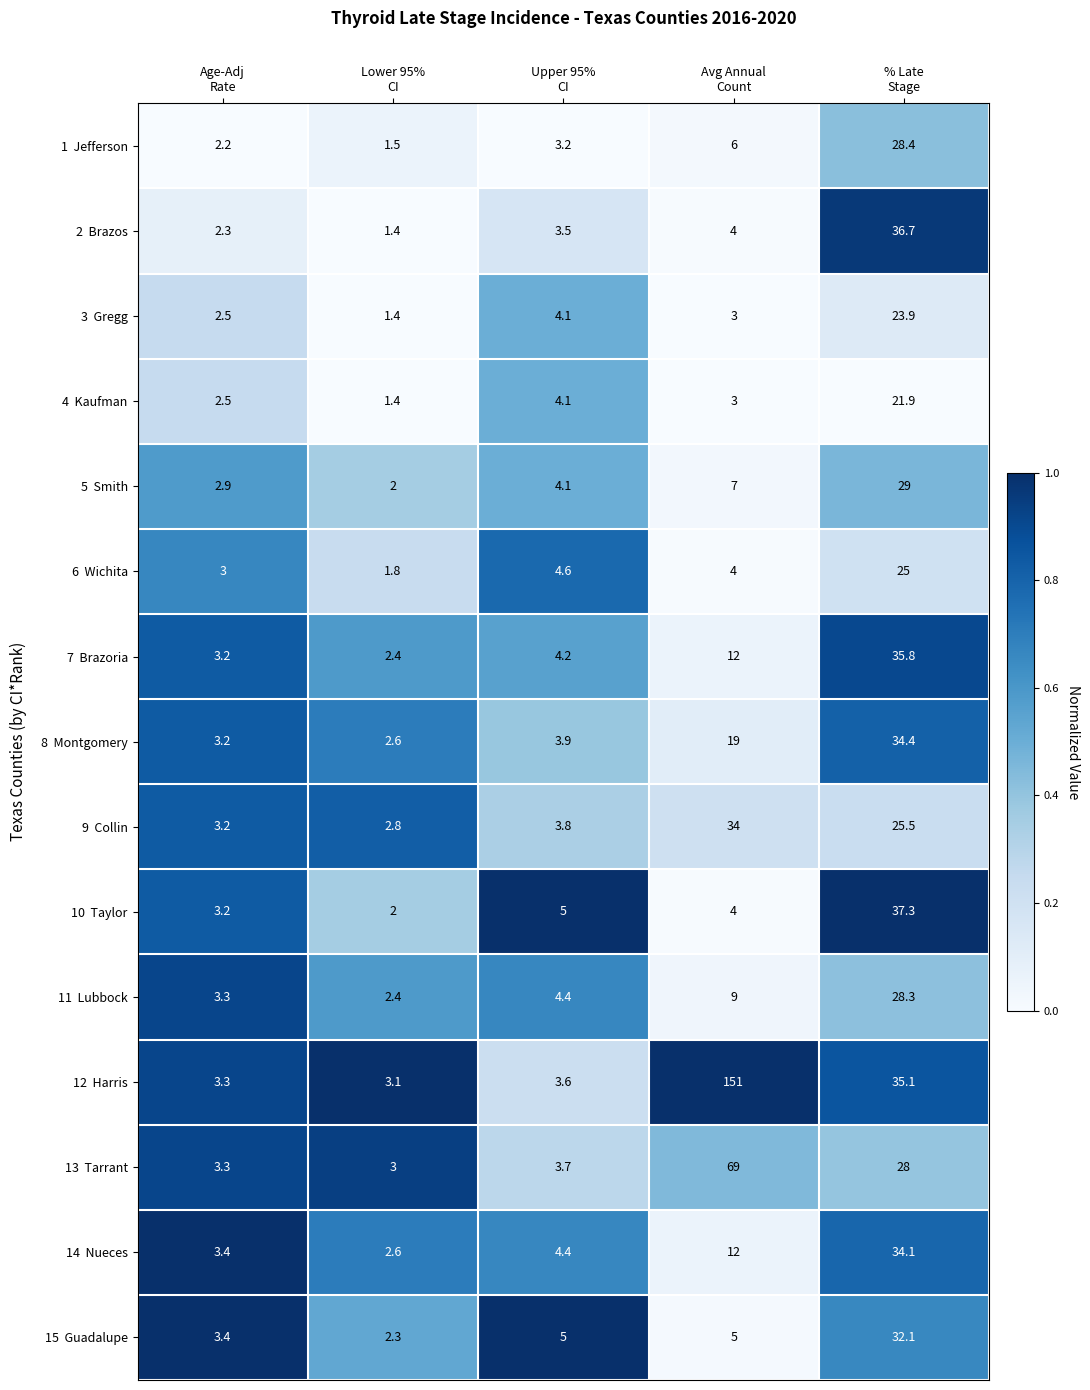

What is the maximum value shown in the chart?

151.0